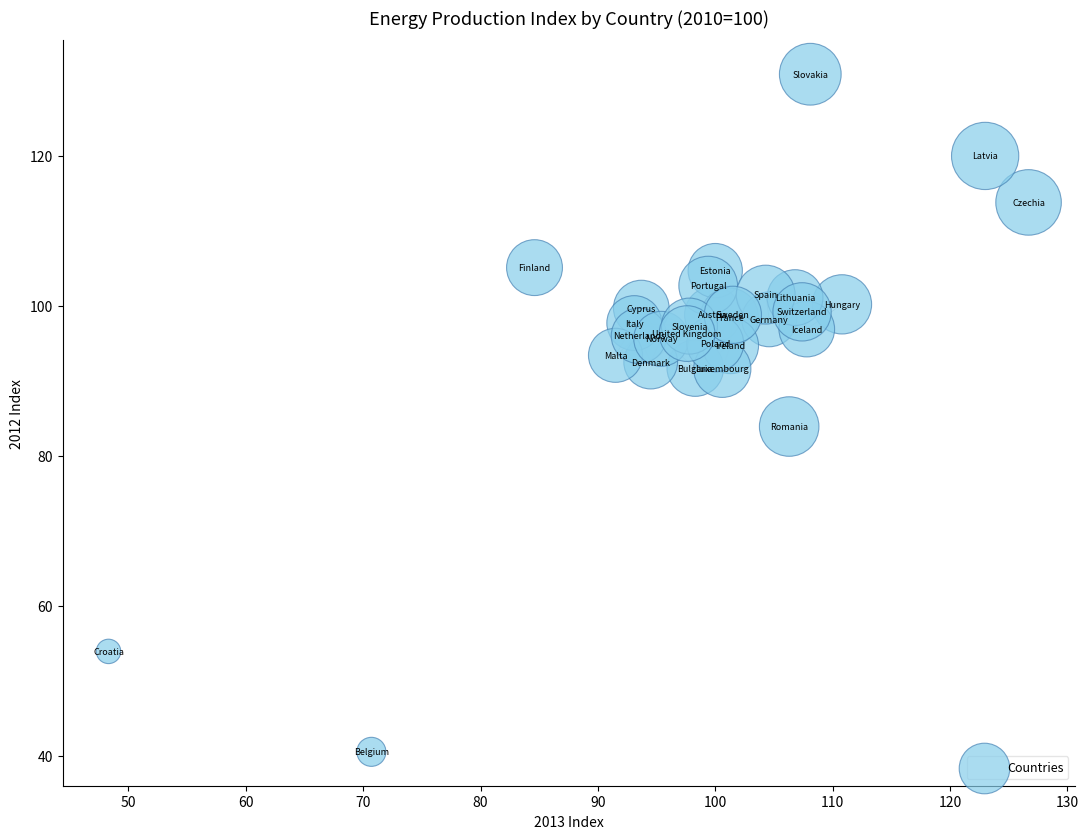

What Y value in the scatter plot is closest to 85?

83.9